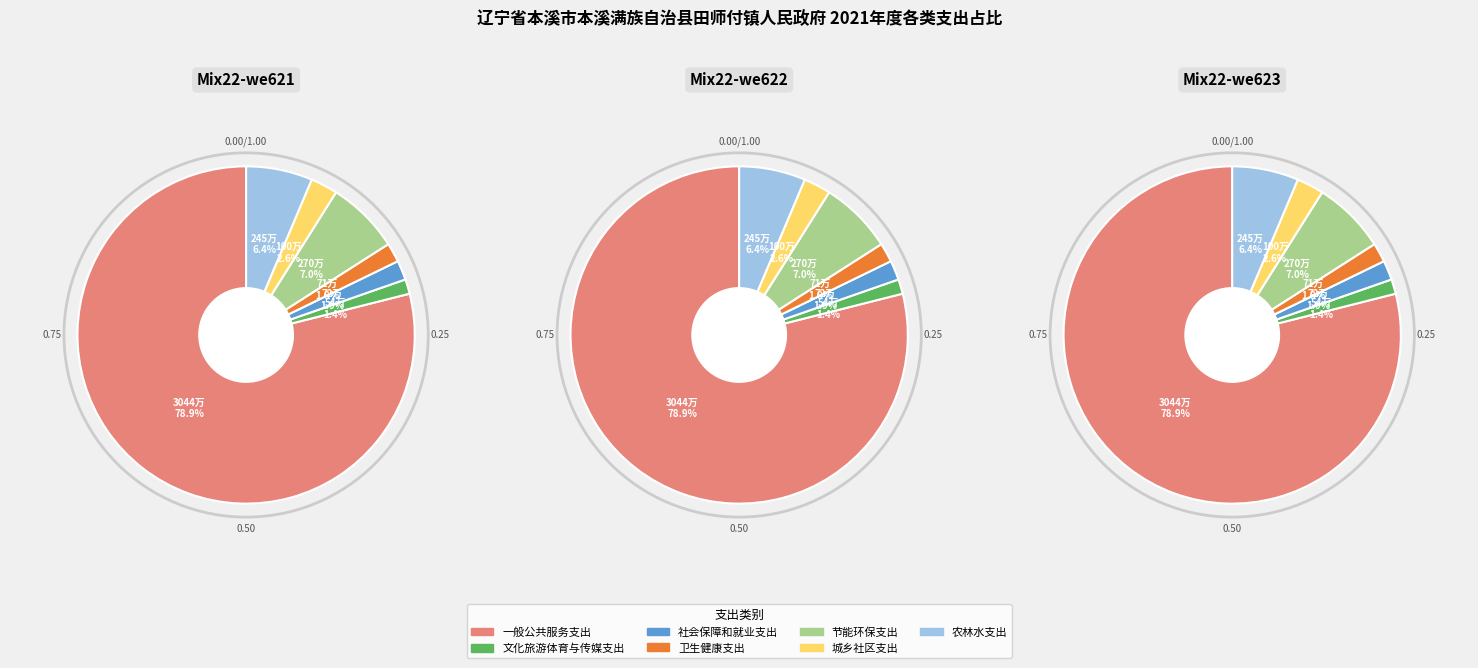

Count the number of slices in the pie.

7